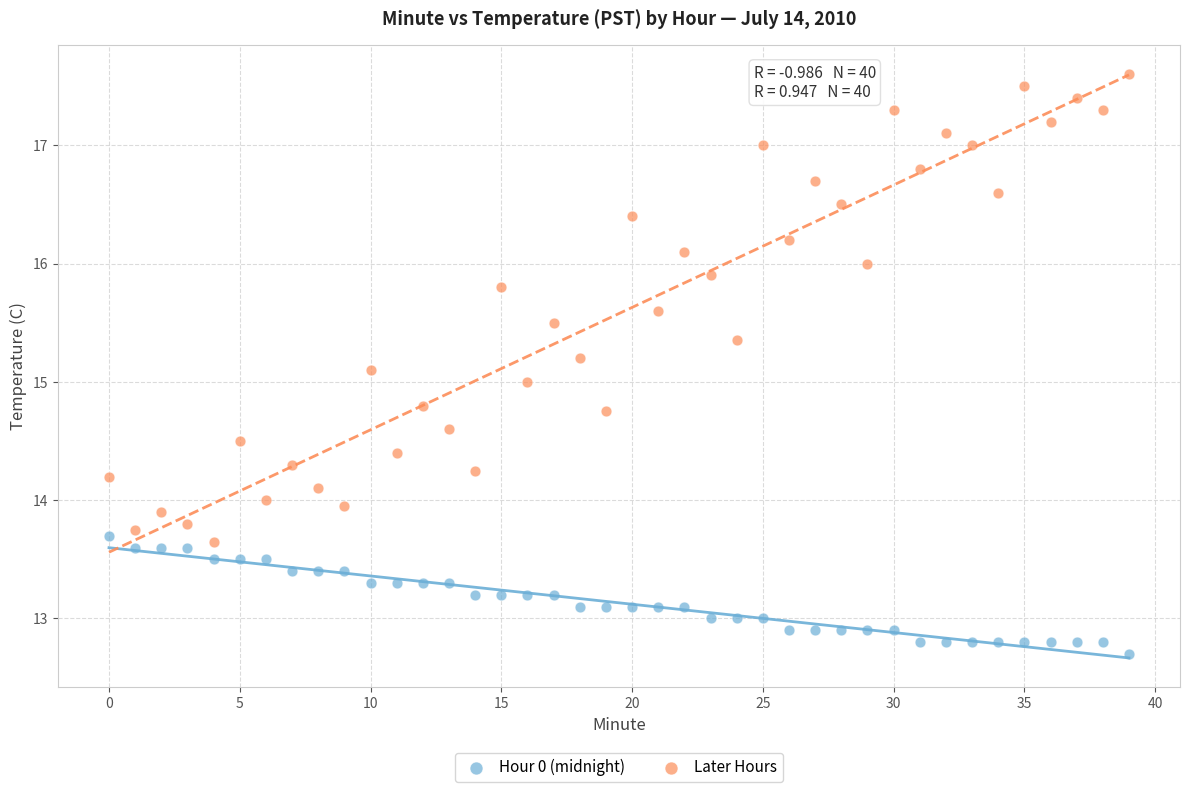

Which series contains the lowest Y value?

Hour 0 (midnight)